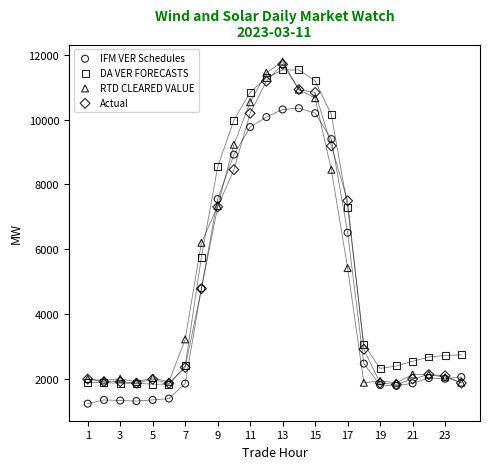

In the Actual series, what Y value is closest to 6767?

7305.6